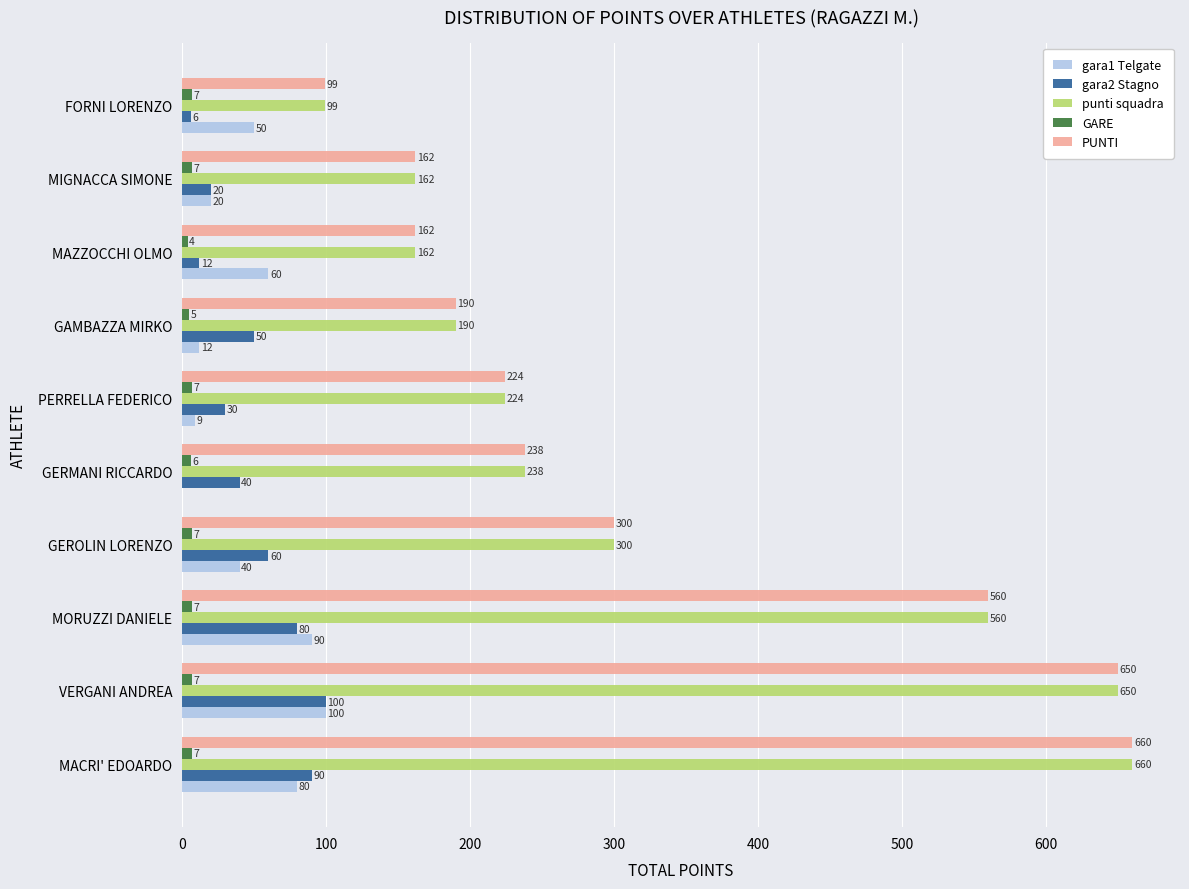

What is the average value of the GARE series?

6